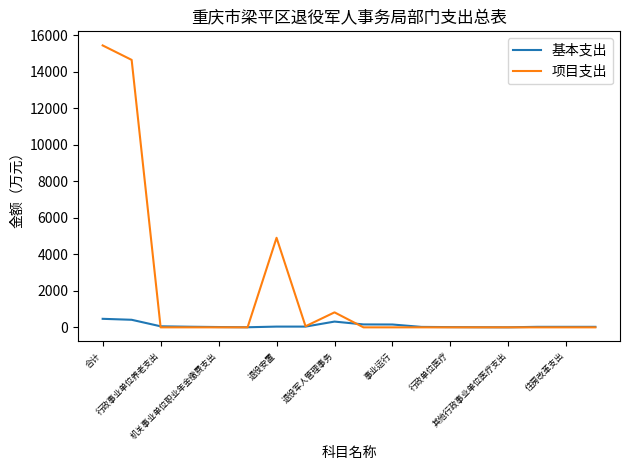

Which series has the largest total across all categories?

项目支出